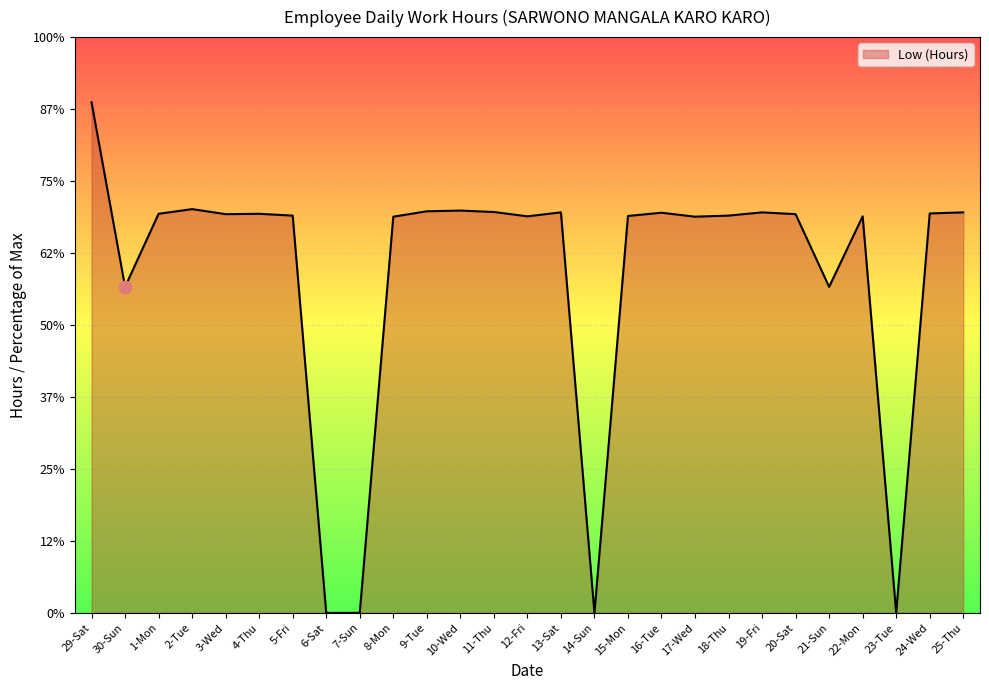

What is the ratio of the value at 3-Wed to the value at 9-Tue?

1.0